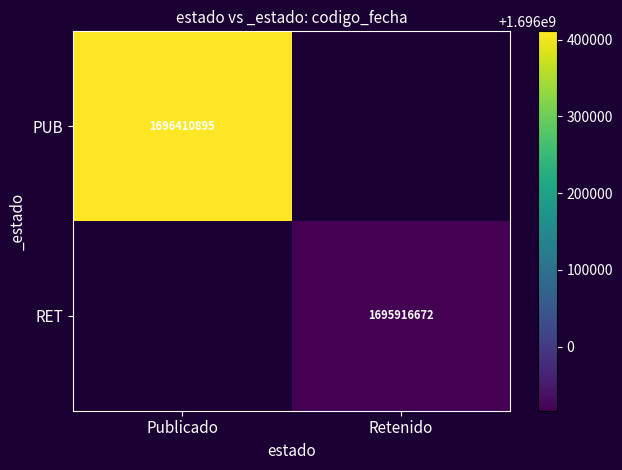

The value of RET at Retenido is 804120200. True or false?

False